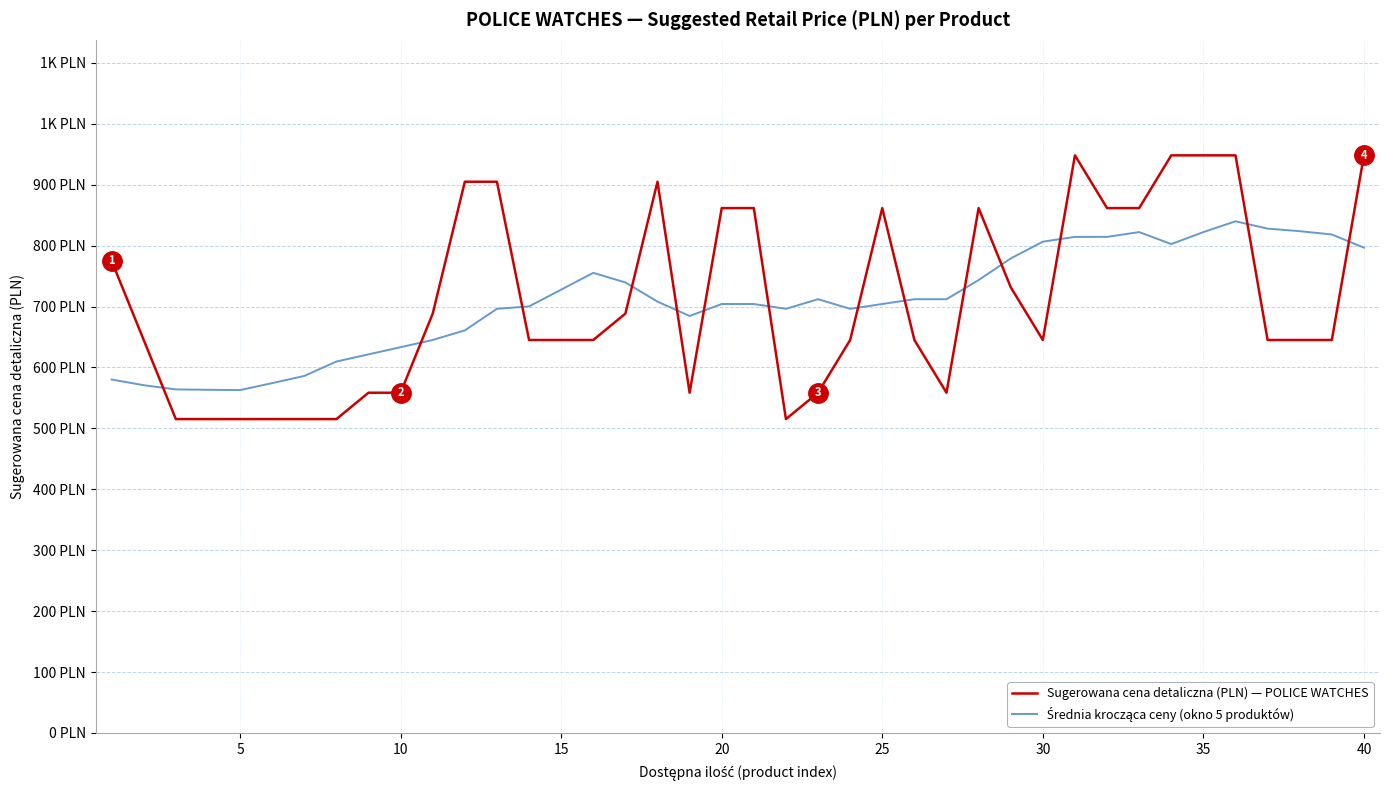

Does the chart display data point markers on the line(s)?

No